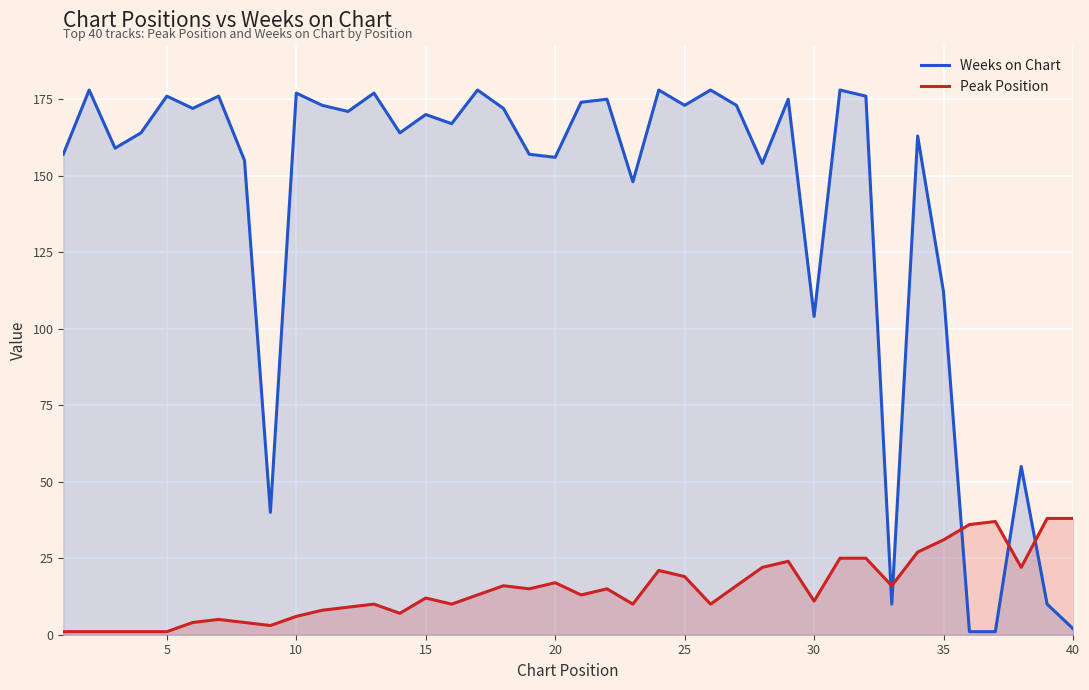

At 10, list the series in order from largest to smallest.

Weeks on Chart, Peak Position